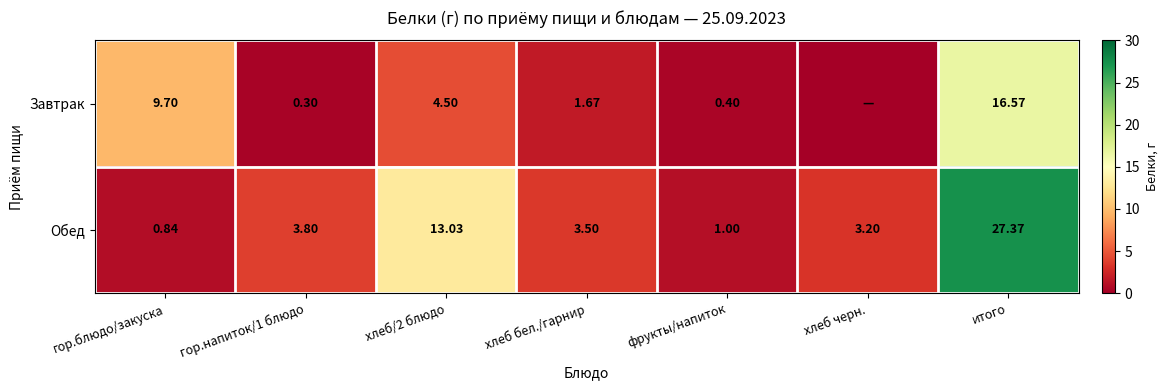

The Обед series shows 3.2 at хлеб черн.. True or false?

True